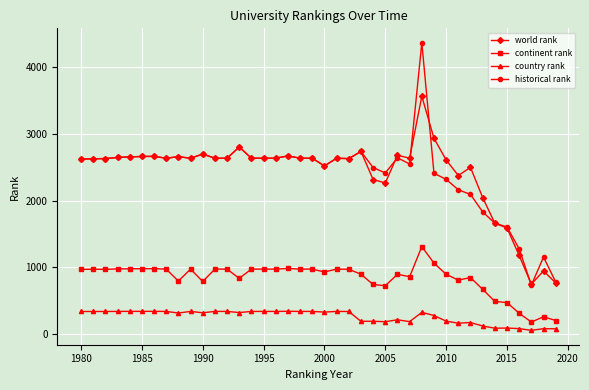

Rank the series by their maximum value, from highest to lowest.

historical rank, world rank, continent rank, country rank